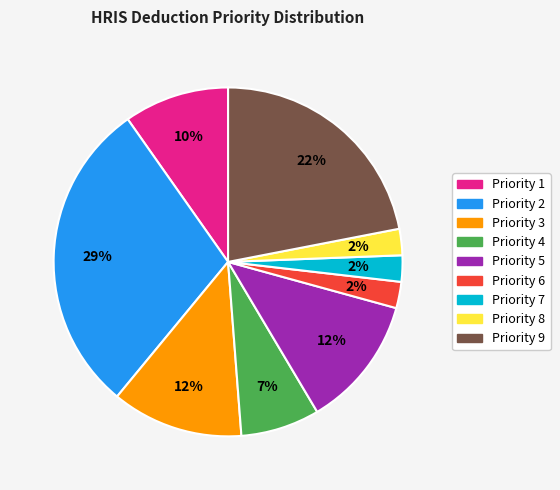

How many slices are in this pie chart?

9